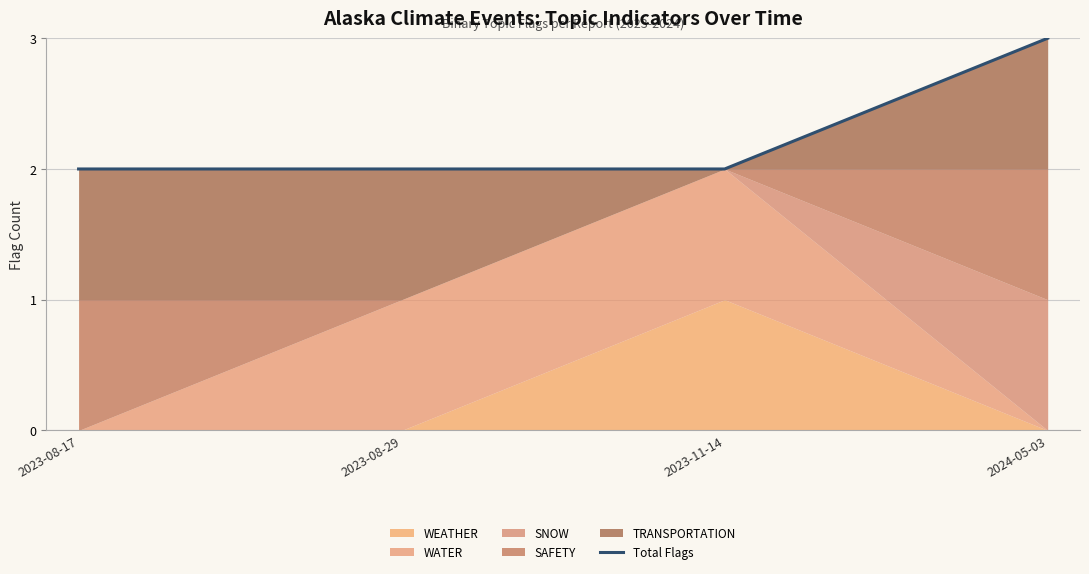

True or false: the data shows 1 at 2024-05-03.

False